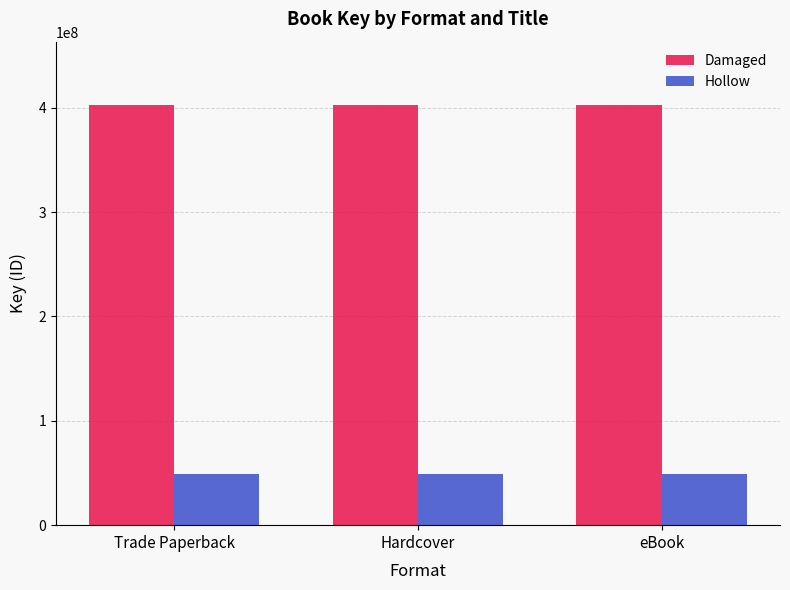

Count the number of data series in this chart.

2